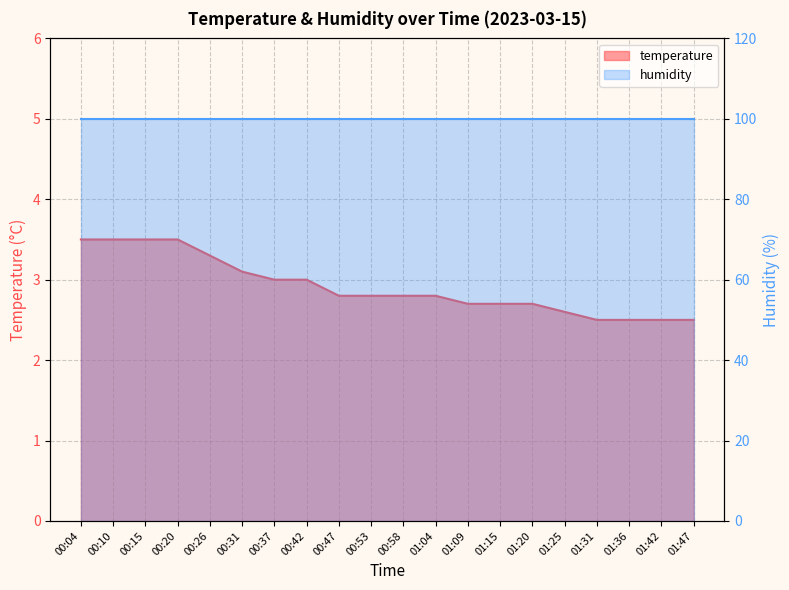

Rank the categories by value from highest to lowest.

00:04, 00:10, 00:15, 00:20, 00:26, 00:31, 00:37, 00:42, 00:47, 00:53, 00:58, 01:04, 01:09, 01:15, 01:20, 01:25, 01:31, 01:36, 01:42, 01:47